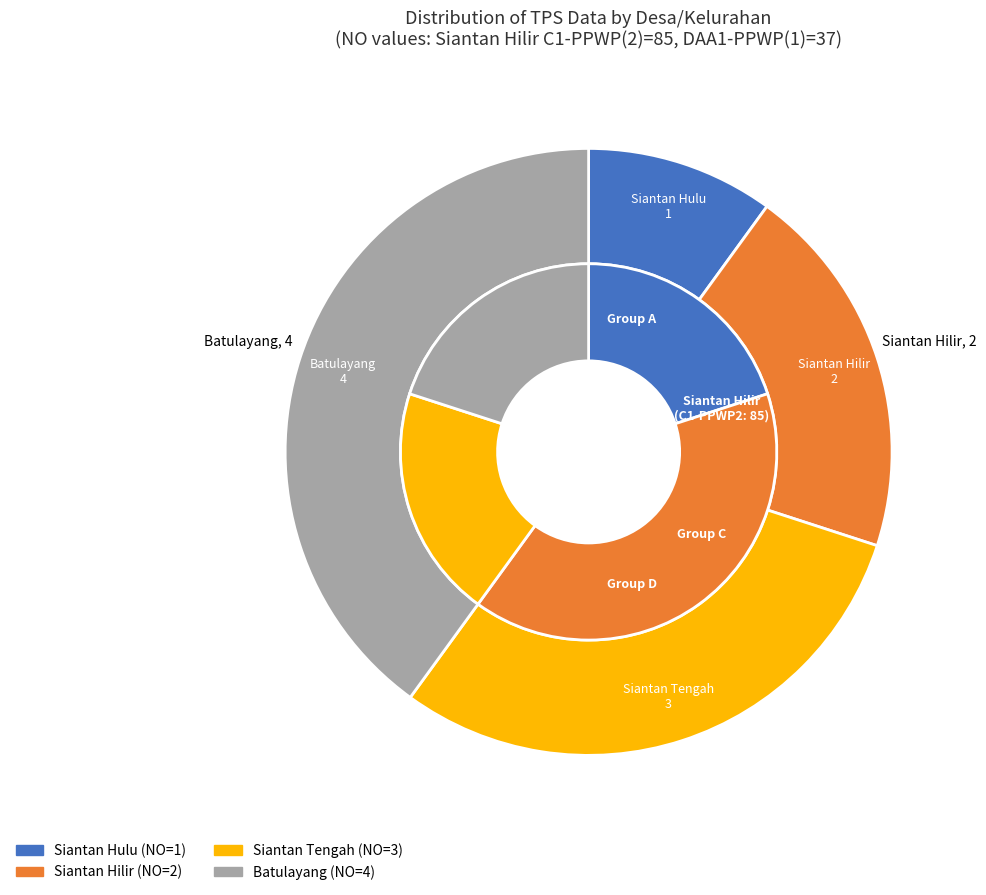

What is the smallest slice in the pie chart?

Siantan Hulu